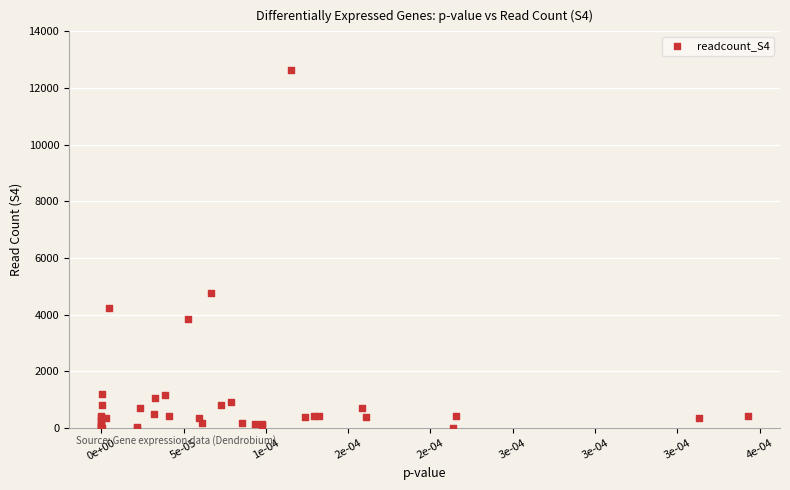

What Y value in the scatter plot is closest to 6311?

4754.4